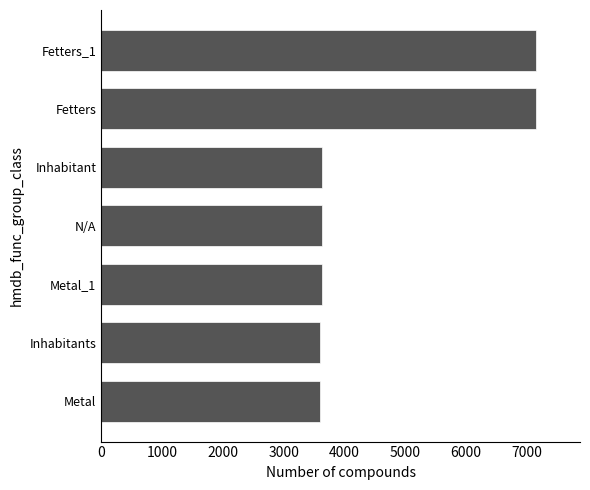

What value does the data have at N/A?

3628